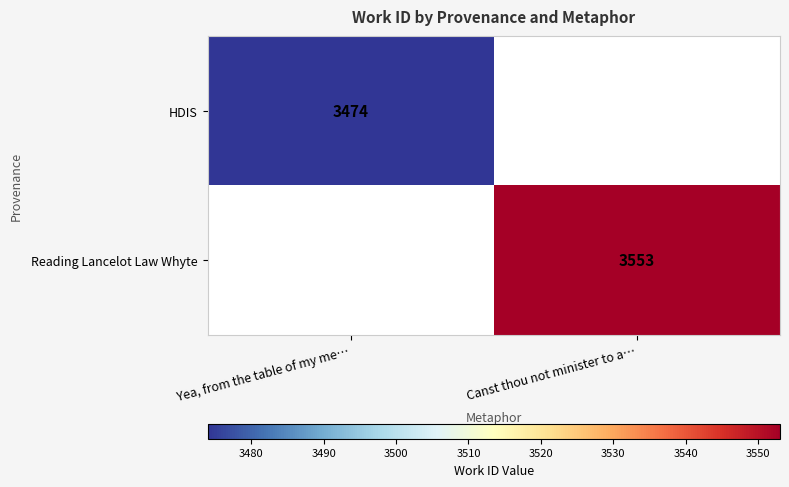

The value of HDIS at Yea, from the table of my me… is 4546. True or false?

False